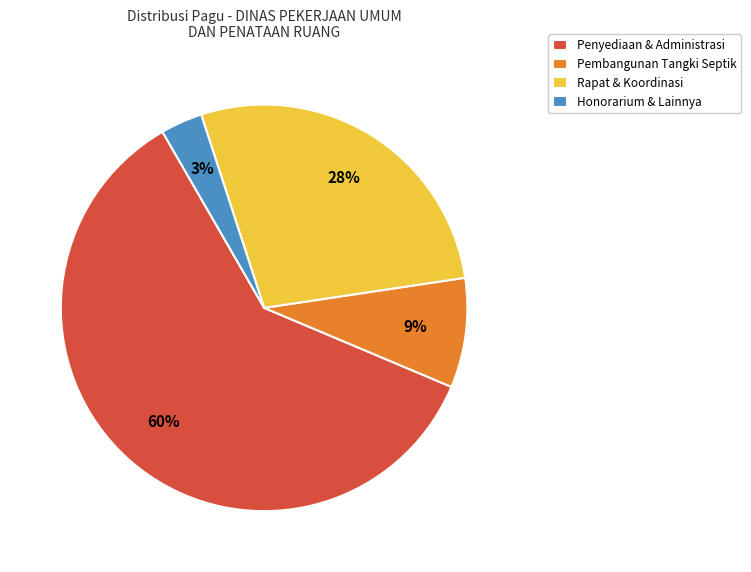

What percentage is the Pembangunan Tangki Septik slice, to the nearest percent?

9%